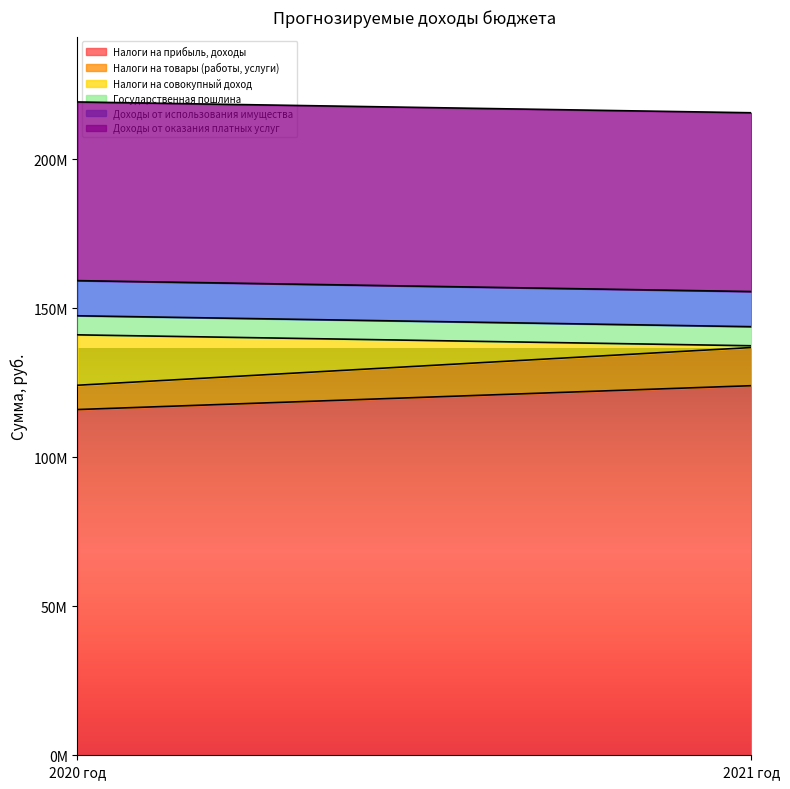

Between 2020 год and 2021 год, which is larger?

2021 год